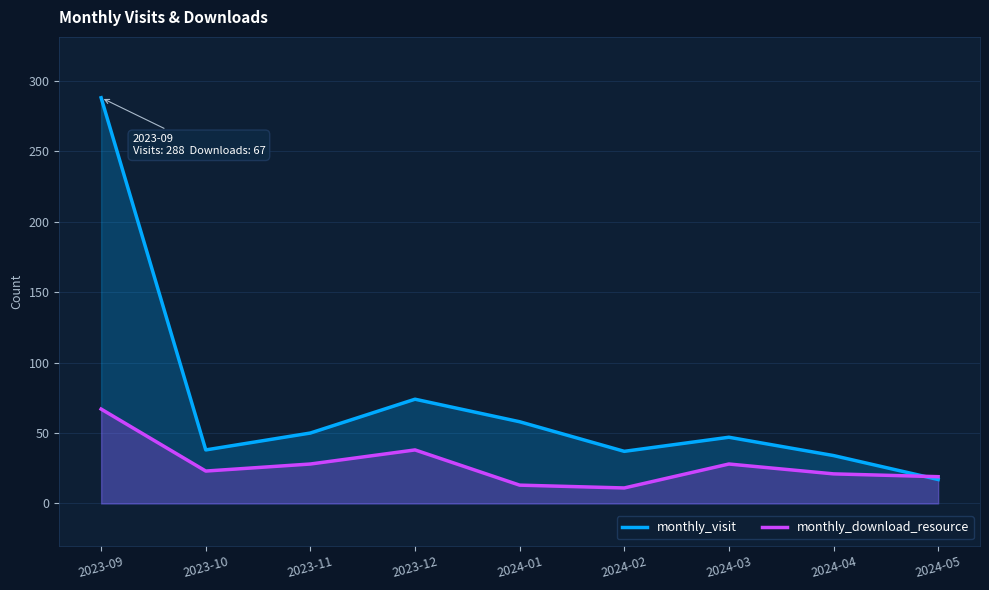

Between 2023-11 and 2024-01, which is larger?

2024-01